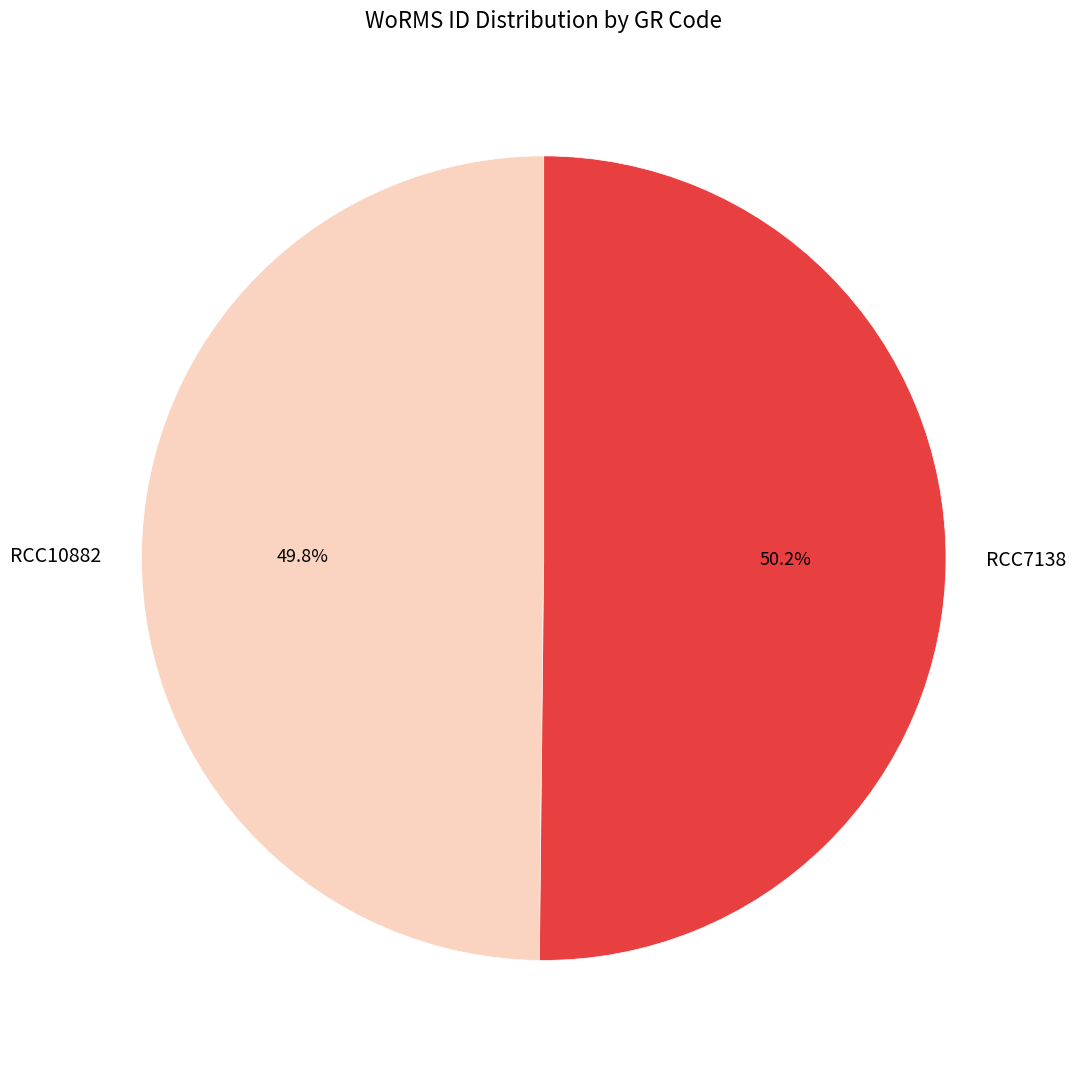

What portion of the pie excludes RCC10882?

50.2%